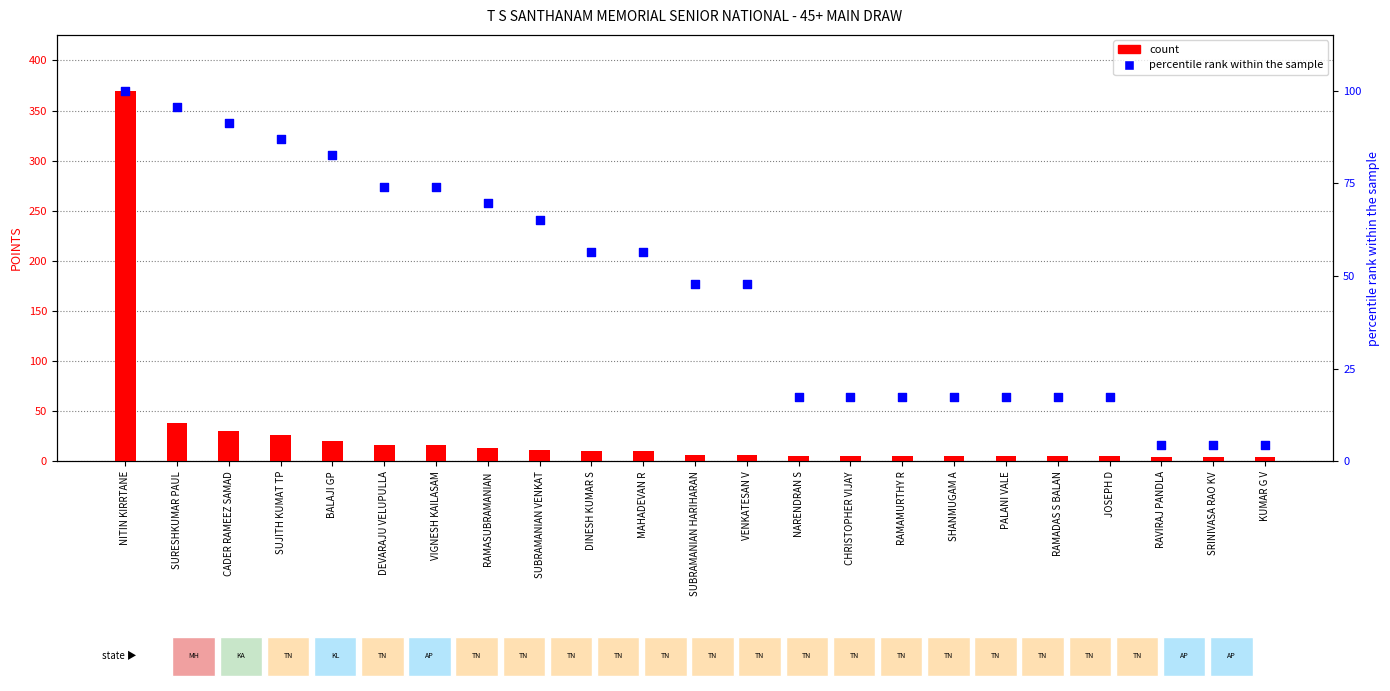

Which series has the largest total across all categories?

percentile rank within the sample